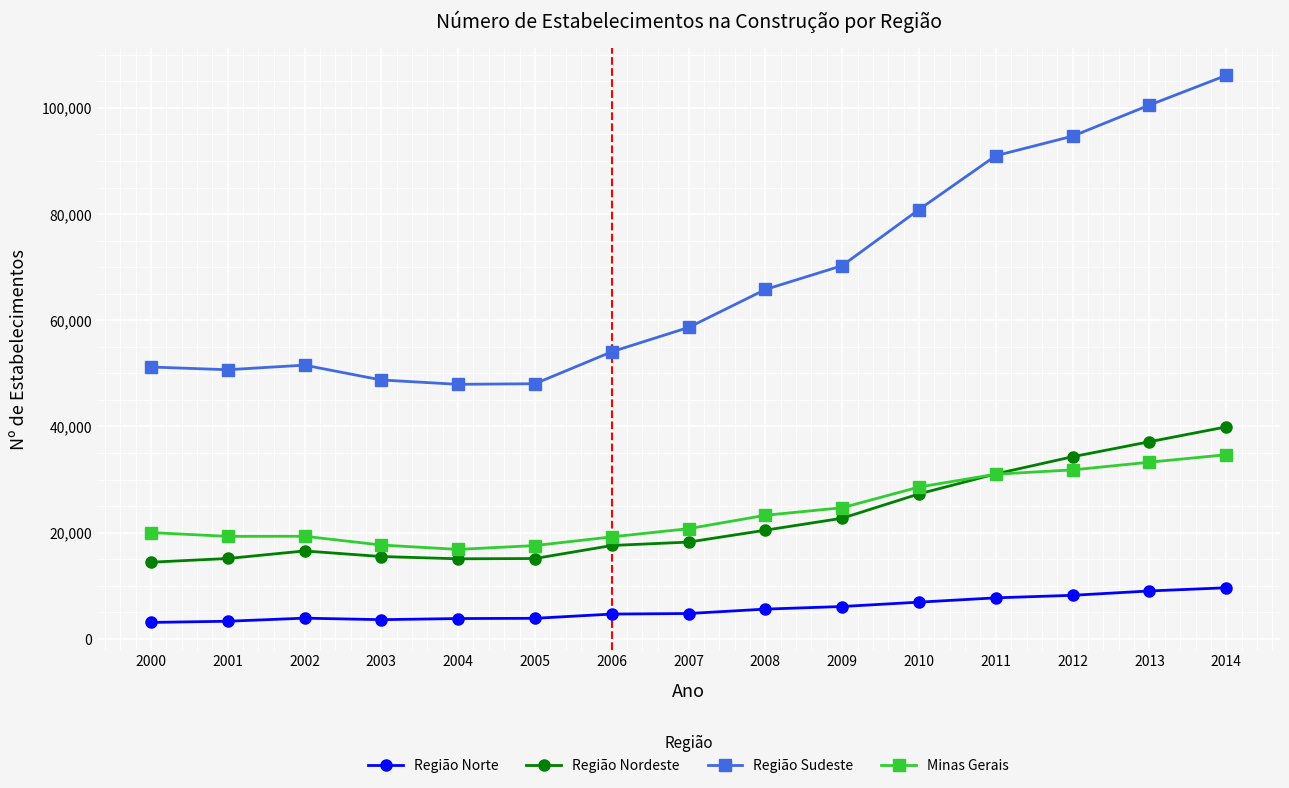

The value of Minas Gerais at 2004 is 23769. True or false?

False